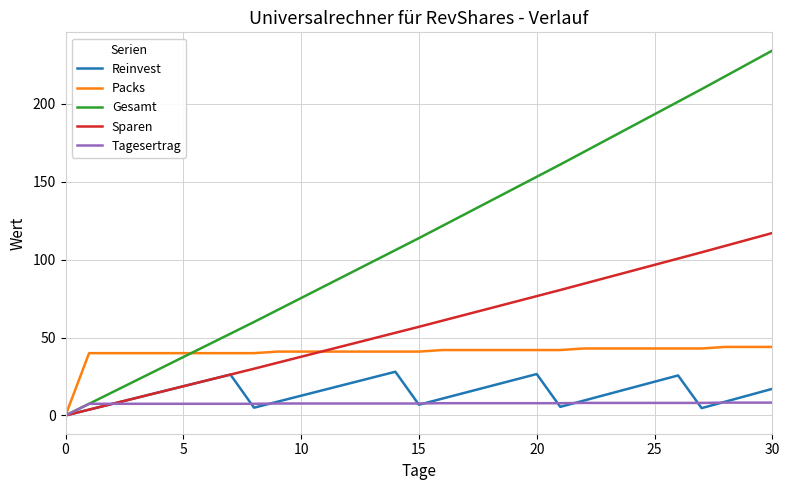

Which series has the largest total across all categories?

Gesamt